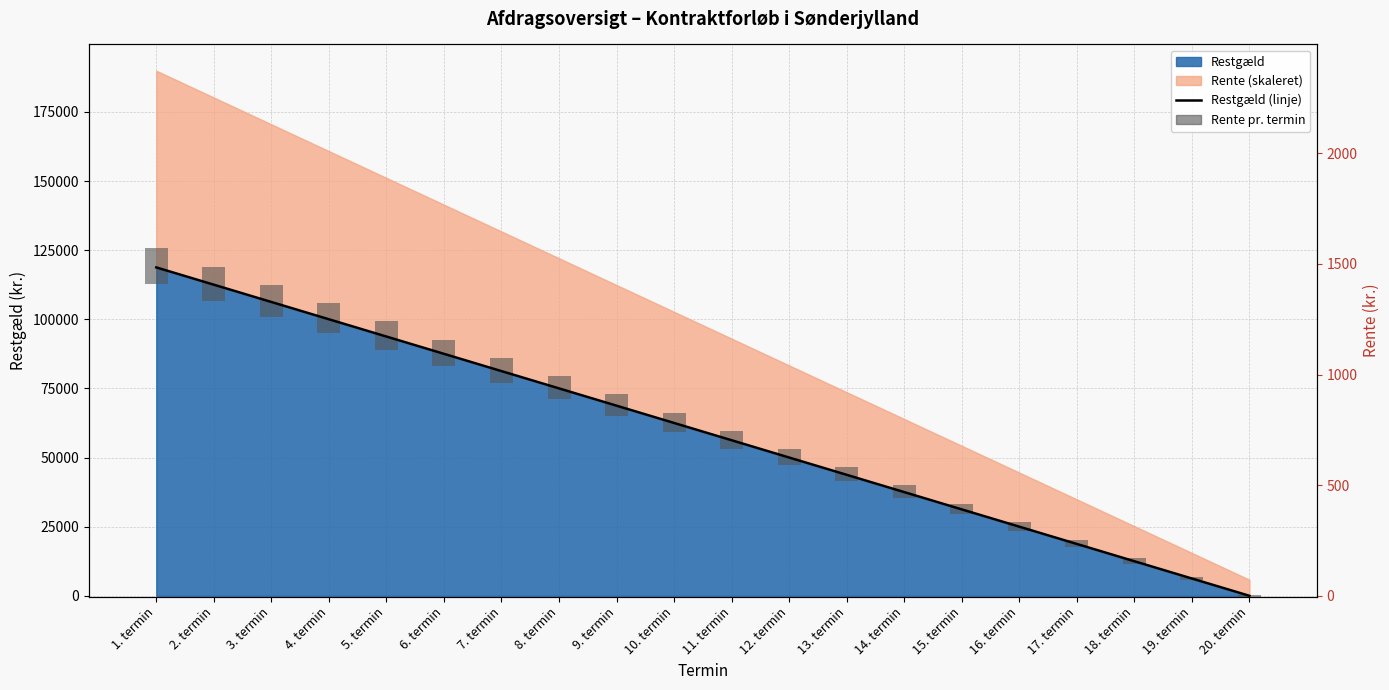

The chart shows a value of 176396 at 4. termin. True or false?

False